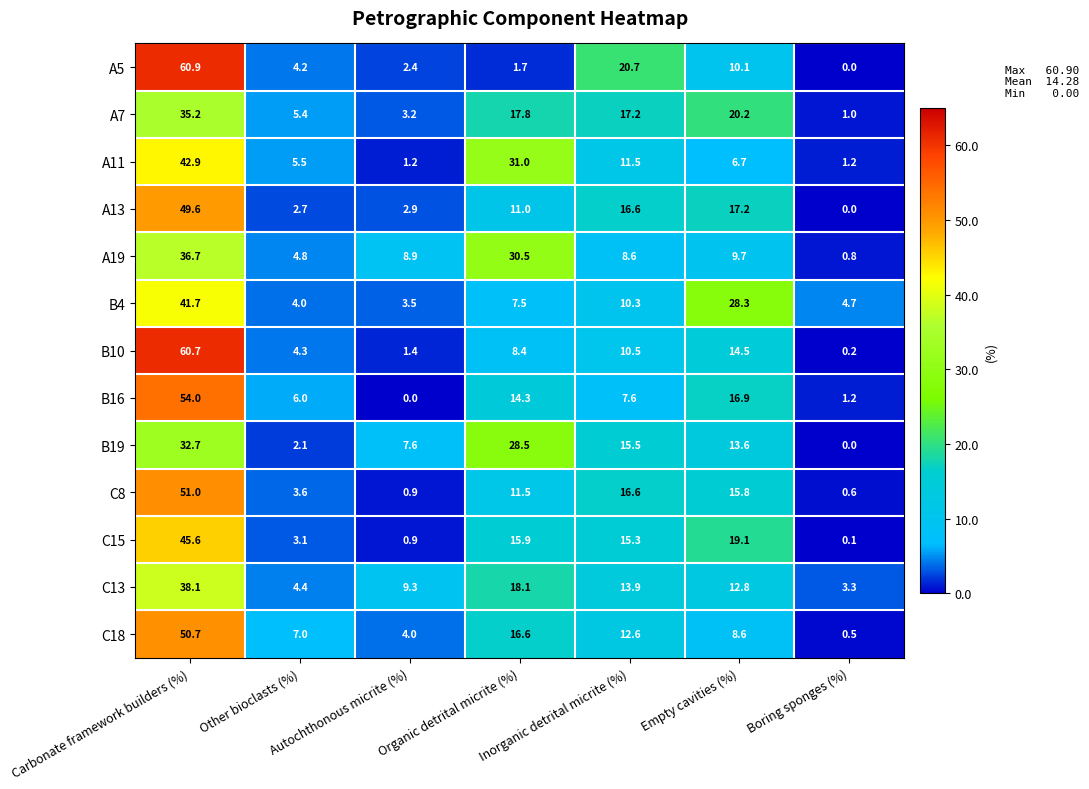

What is the sum of the C15 values at Carbonate framework builders (%) and Inorganic detrital micrite (%)?

60.9